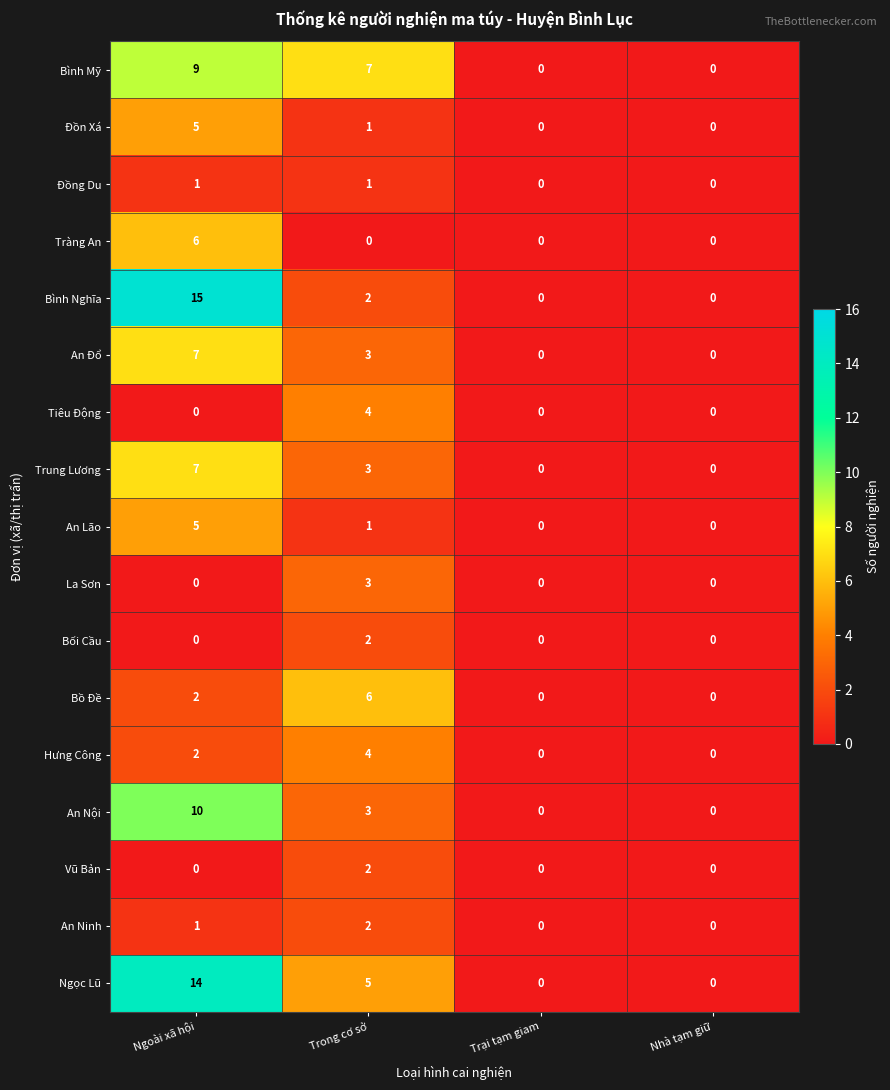

Which label corresponds to the largest value in the chart?

Ngoài xã hội